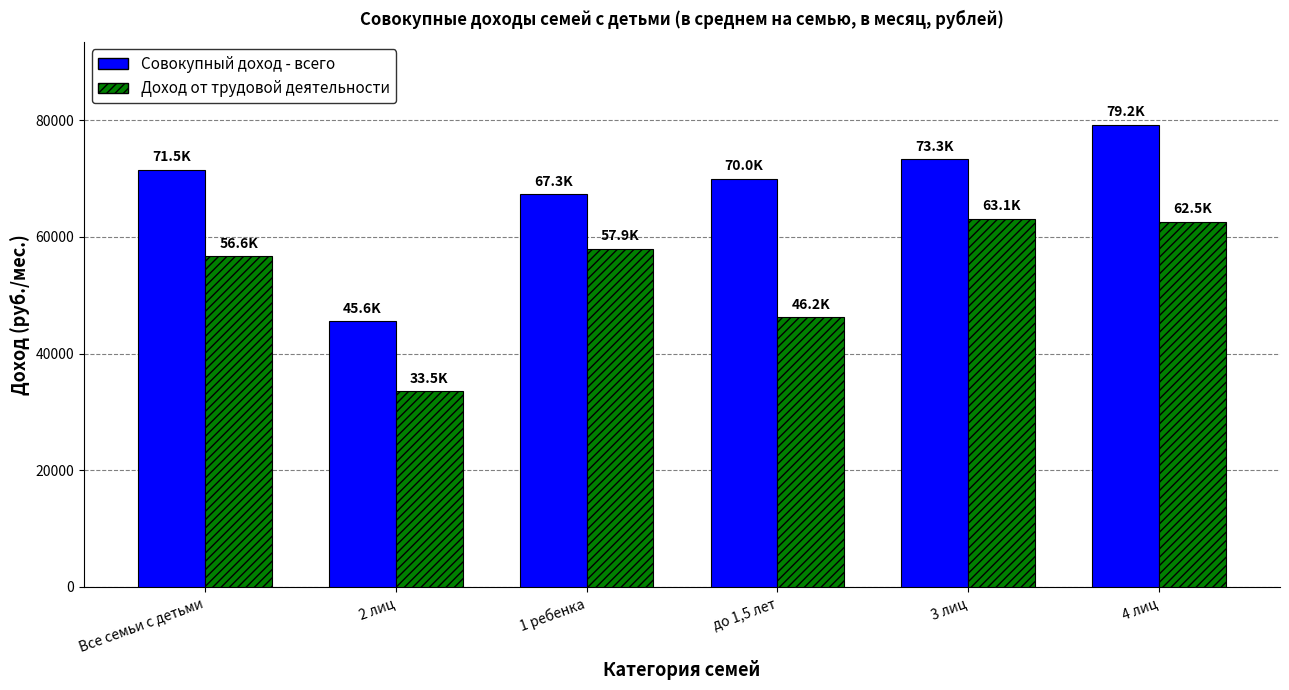

What is the sum of the Доход от трудовой деятельности values at 1 ребенка and до 1,5 лет?

104146.6